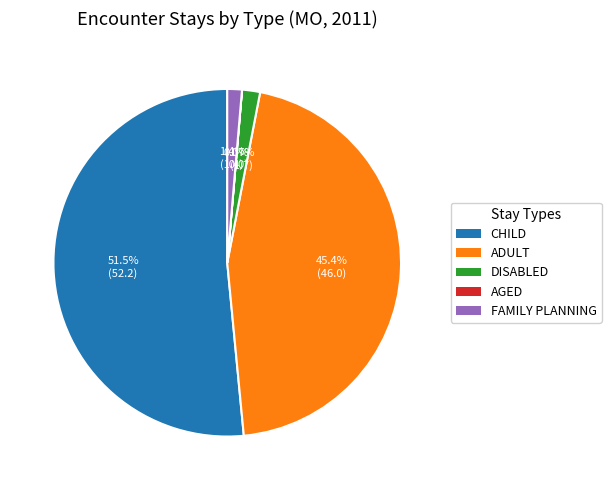

Is there a majority slice in this chart?

Yes